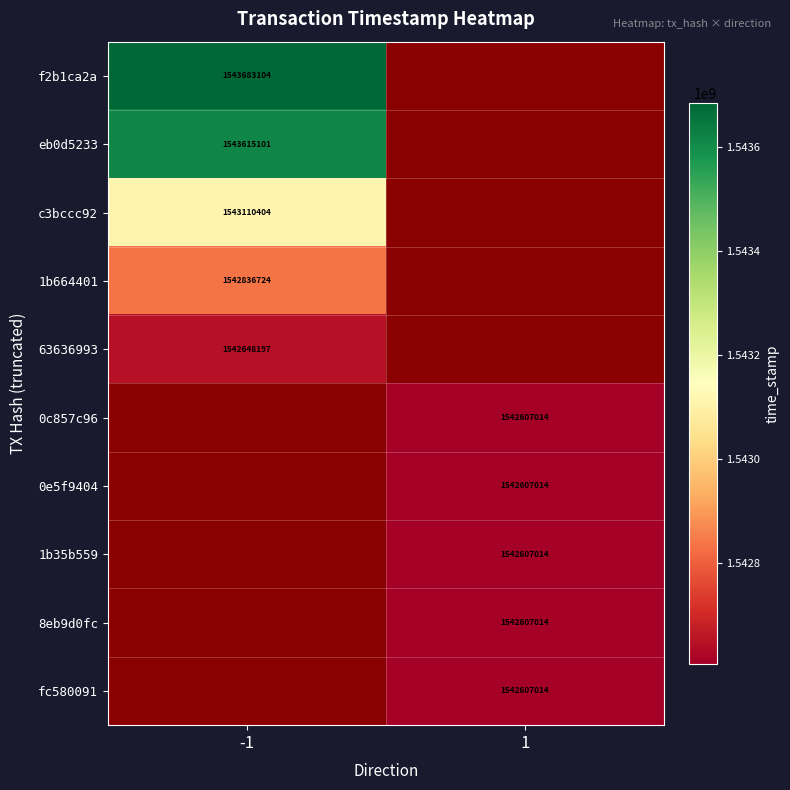

At how many categories does at least one series exceed 1543102537?

1